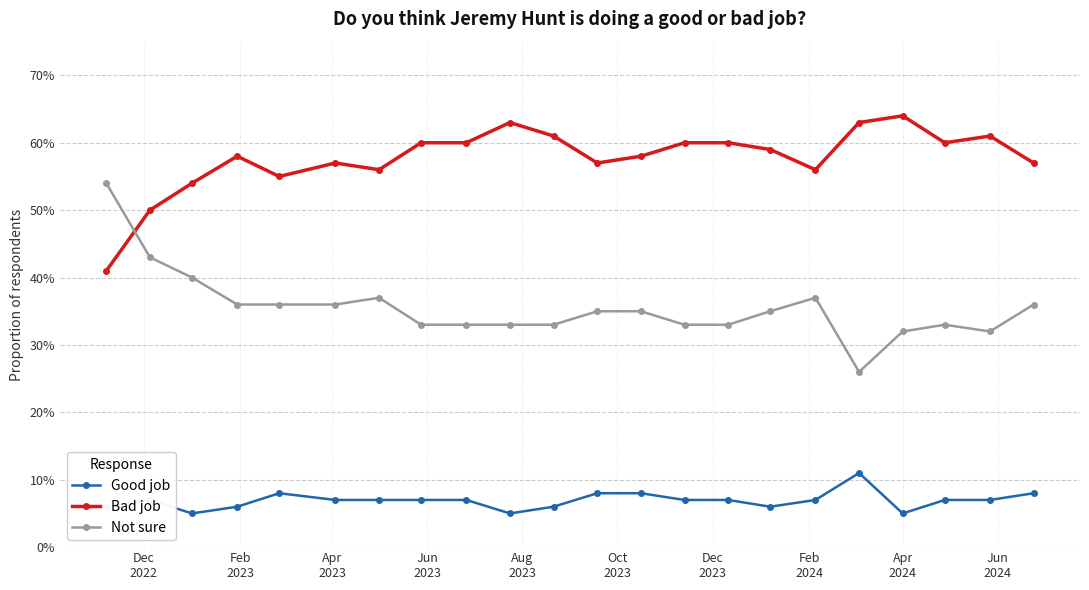

What are all the series names shown in the legend?

Good job, Bad job, Not sure